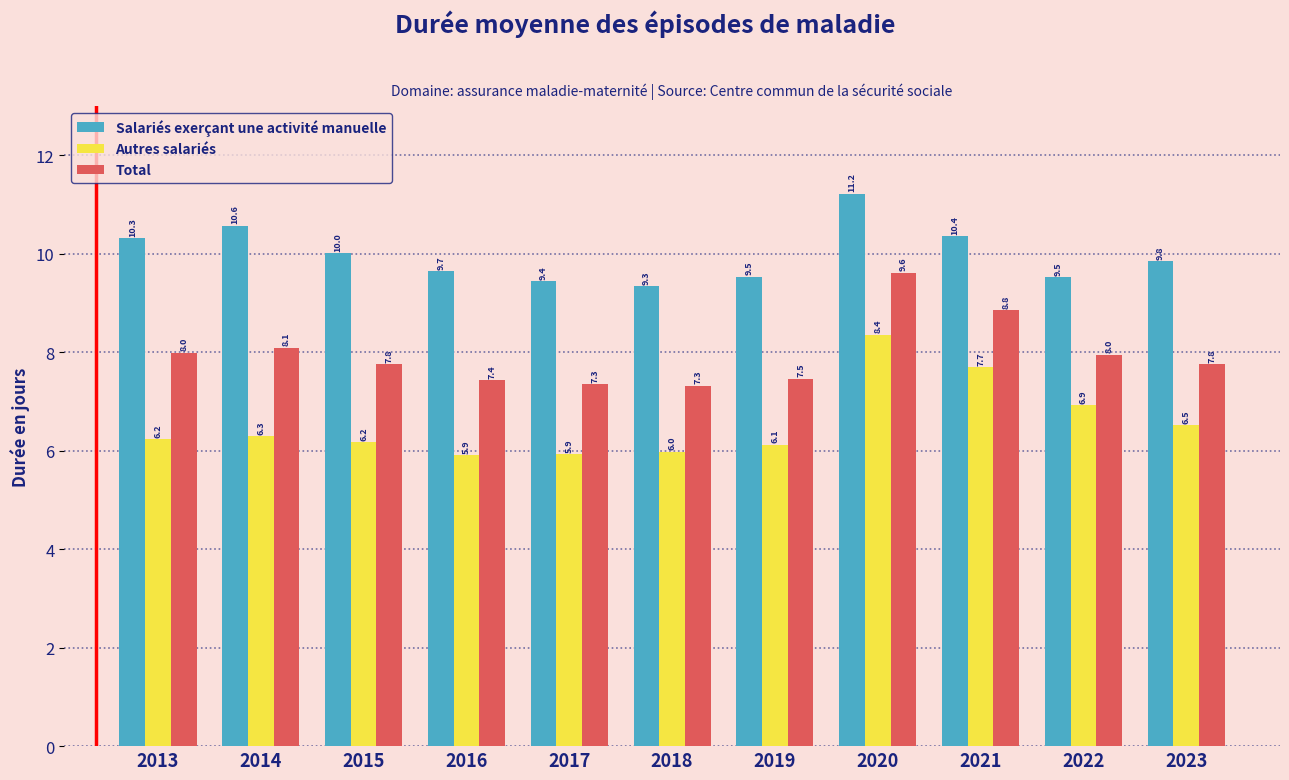

What is the difference between the highest and lowest values at 2013?

4.1